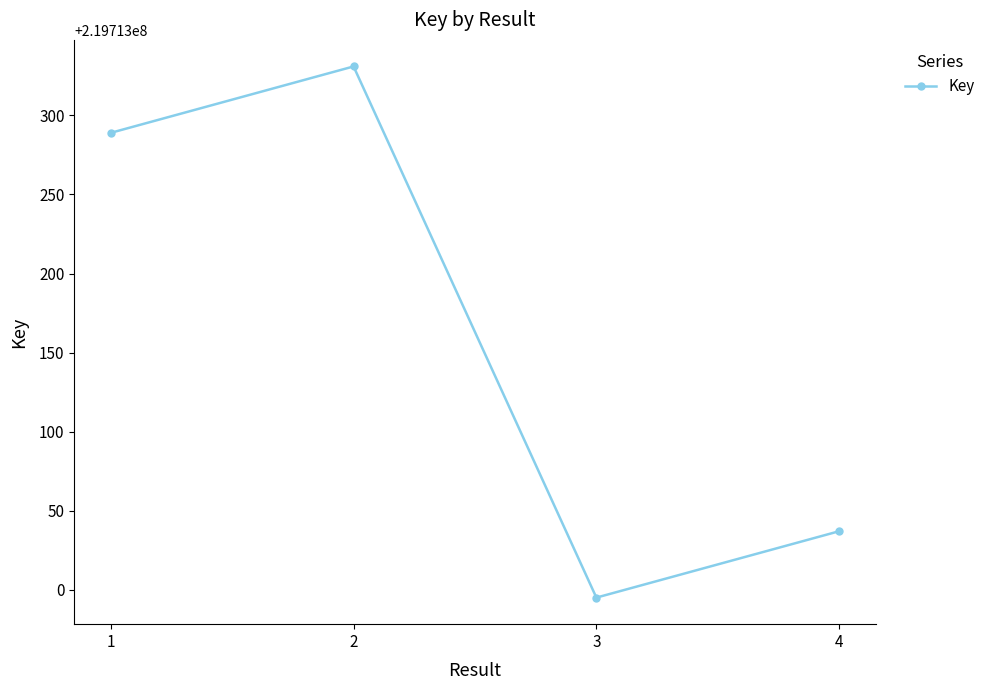

What is the approximate value at 2?

219713331